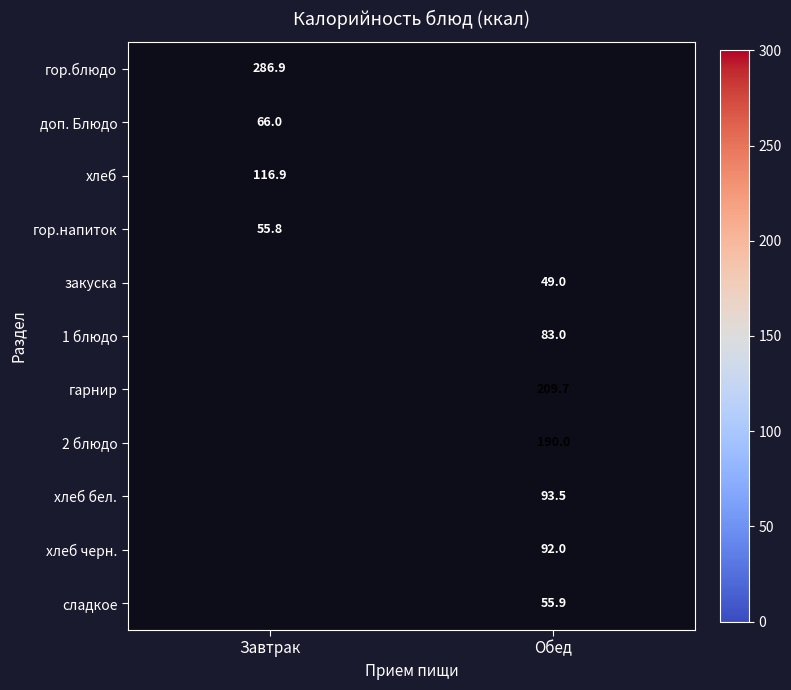

Is it true that гор.блюдо equals 286.9 at Завтрак?

True